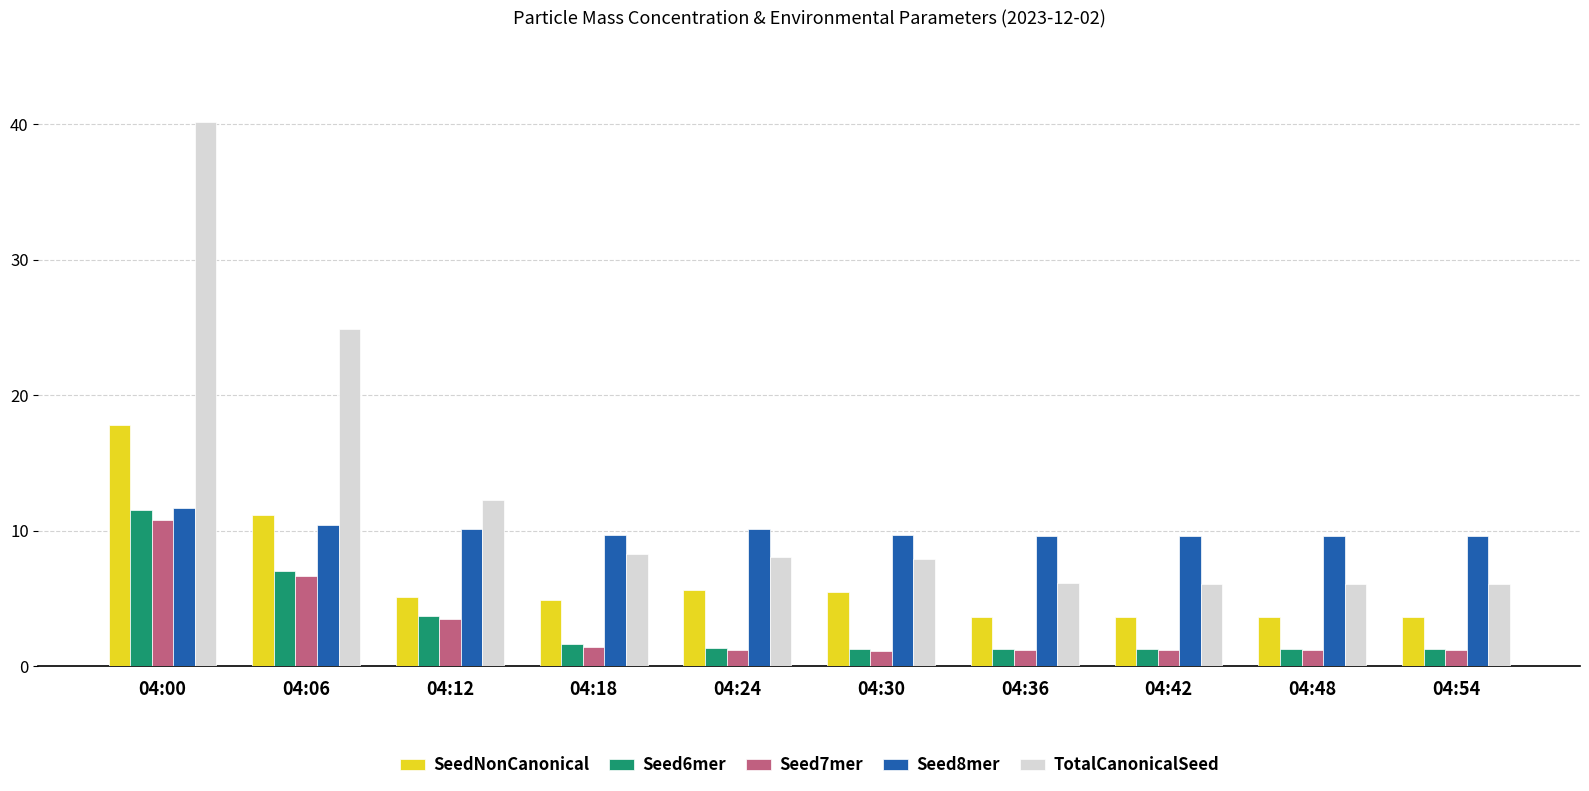

Is the value of Seed7mer at 04:48 greater than the value of TotalCanonicalSeed at 04:36?

No